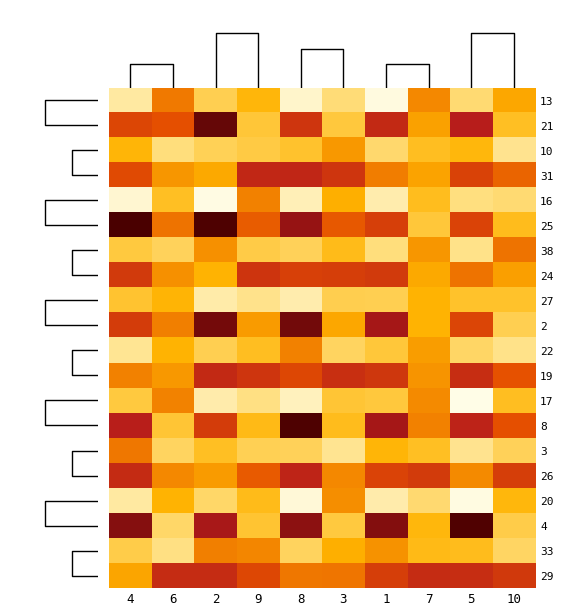

How many distinct data groups are displayed?

20